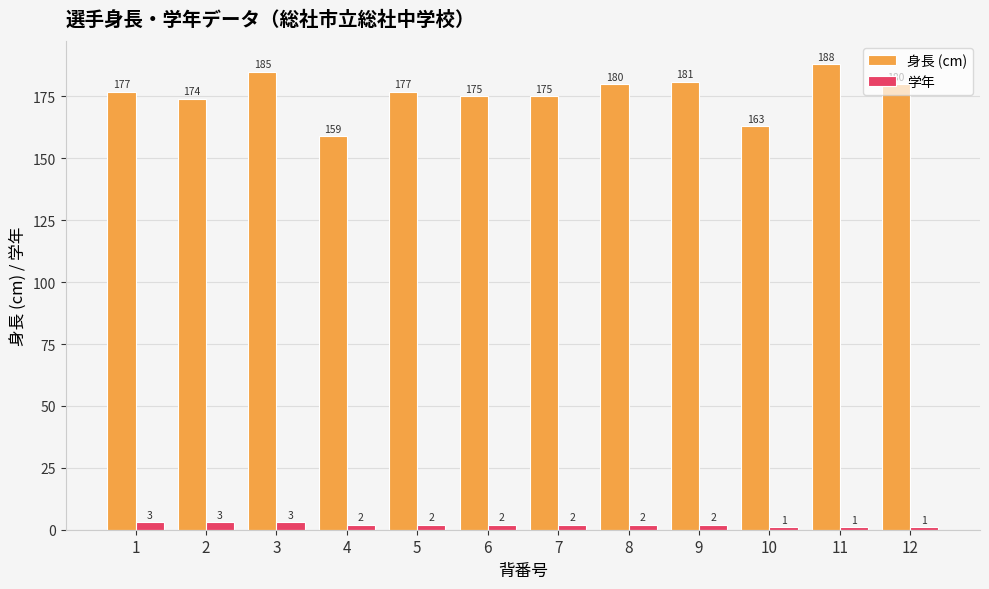

Read the 学年 value at 12.

1